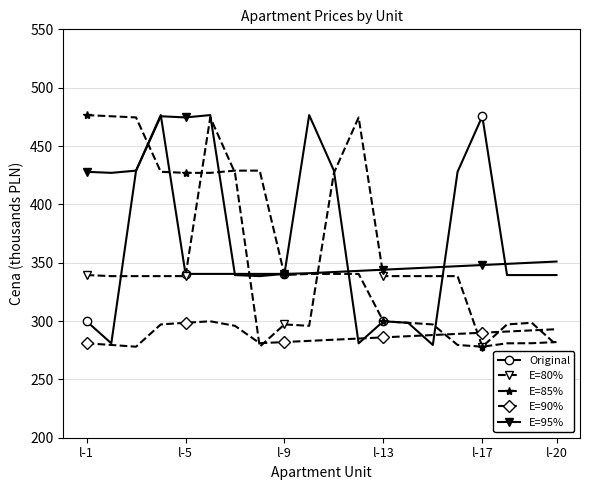

Which series has the largest total across all categories?

E=95%